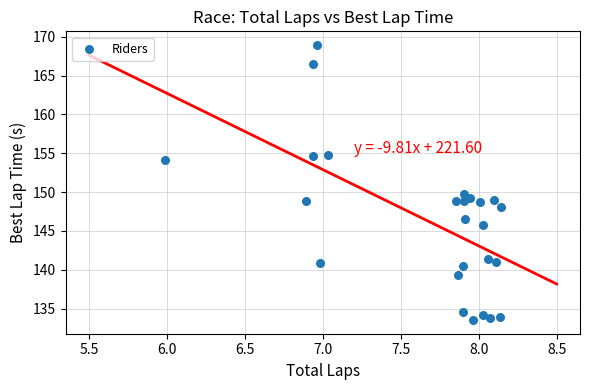

What Y value in the scatter plot is closest to 151?

149.8